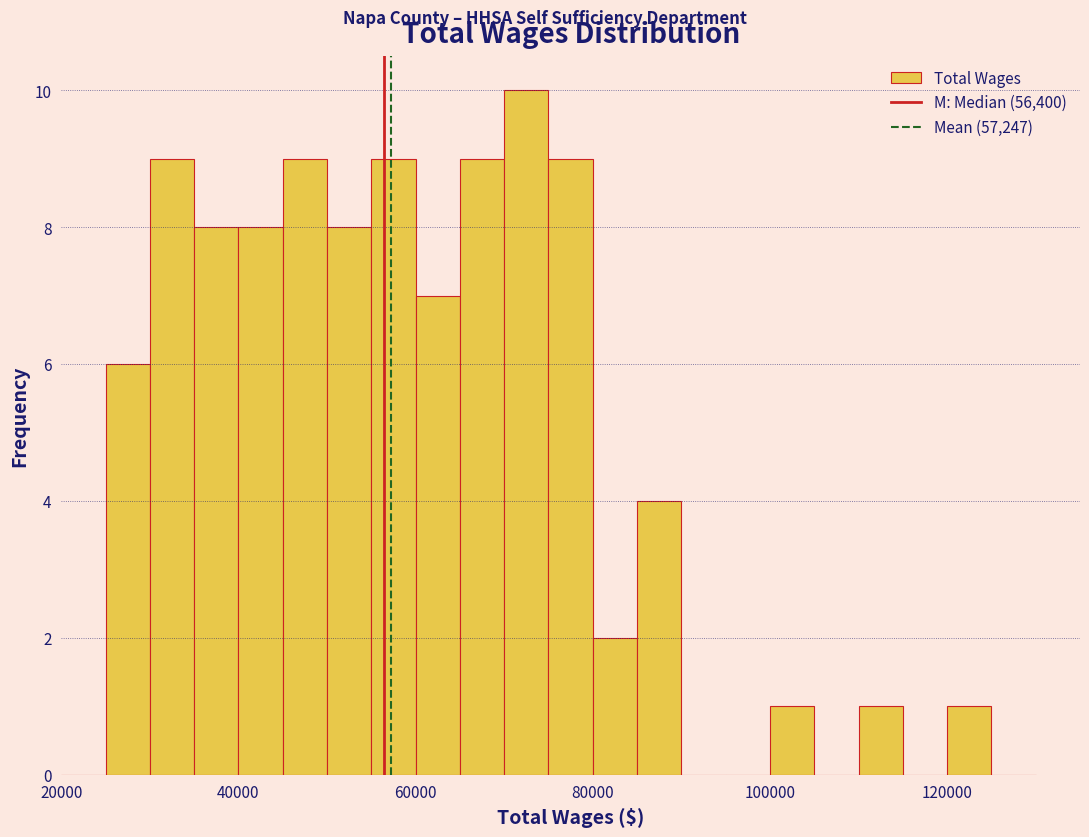

Read against the x-axis, roughly where is the centre of the tallest bar?

72000